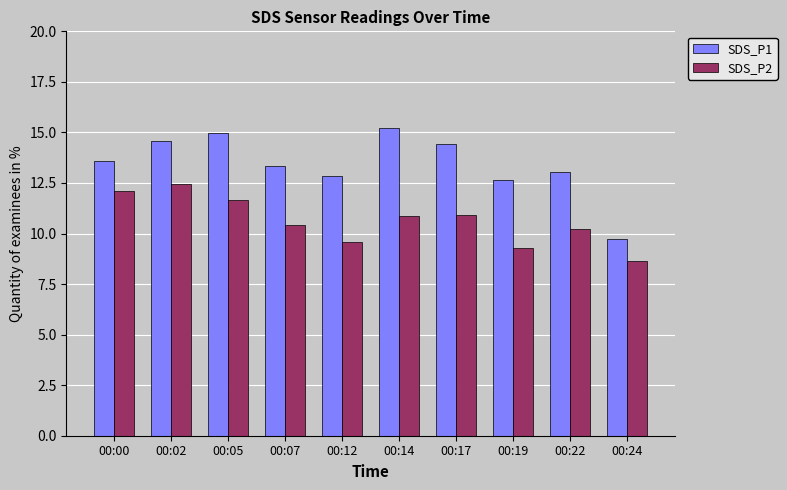

Count the number of categories in the chart.

10